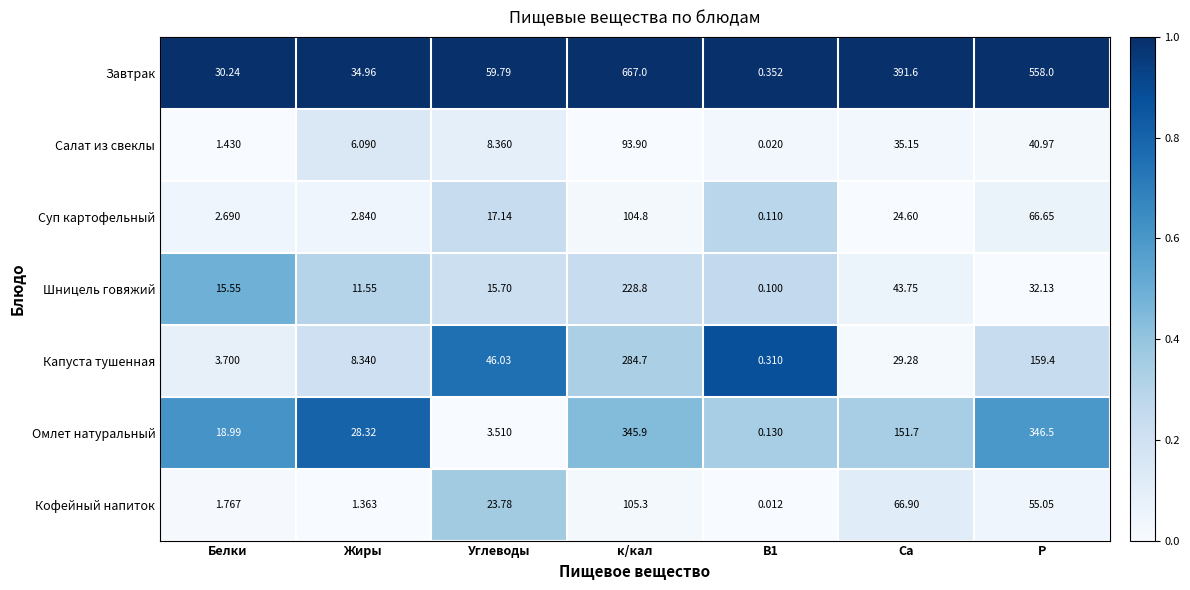

Which series has the widest spread of values?

Завтрак